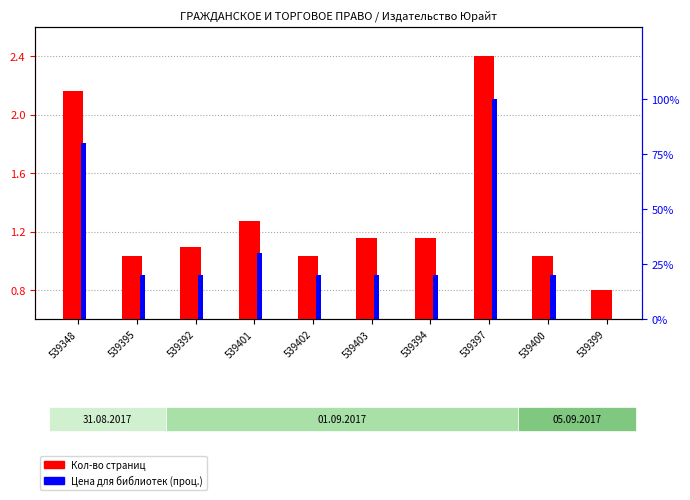

Reading left to right, transcribe all the data shown in this chart.

Кол-во страниц (норм.): 2.2	1.0	1.1	1.3	1.0	1.2	1.2	2.4	1.0	0.8
Цена для библиотек (проц.): 80.0	20.0	20.0	30.0	20.0	20.0	20.0	100.0	20.0	0.0